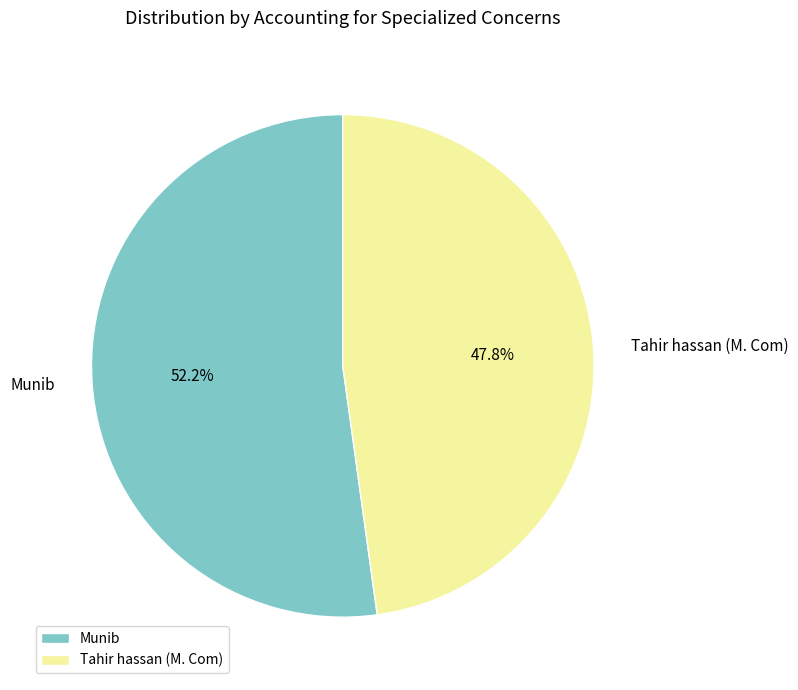

The Munib slice represents 52% of the pie. True or false?

True